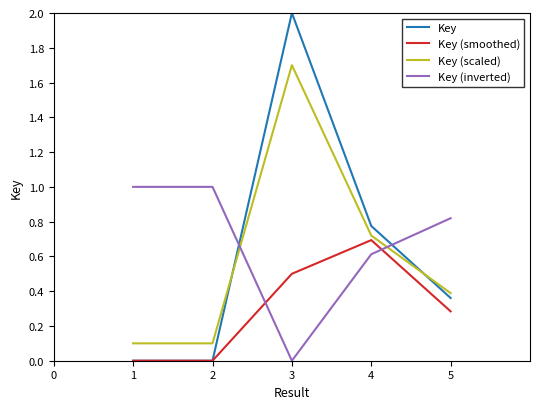

What is the total value across all series at 4?

2.8